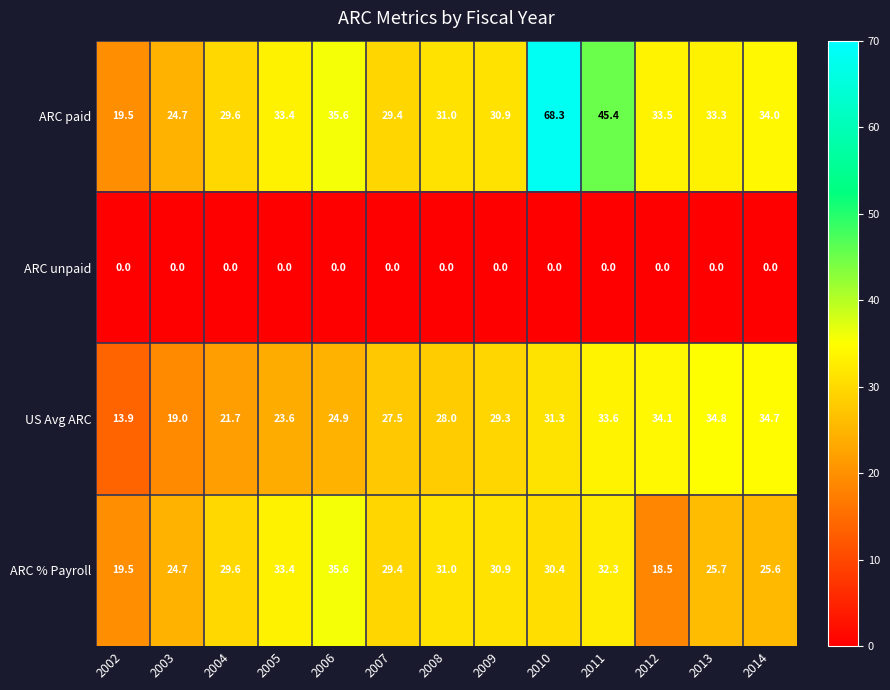

Is the value of ARC % Payroll at 2011 greater than the value of ARC paid at 2008?

Yes